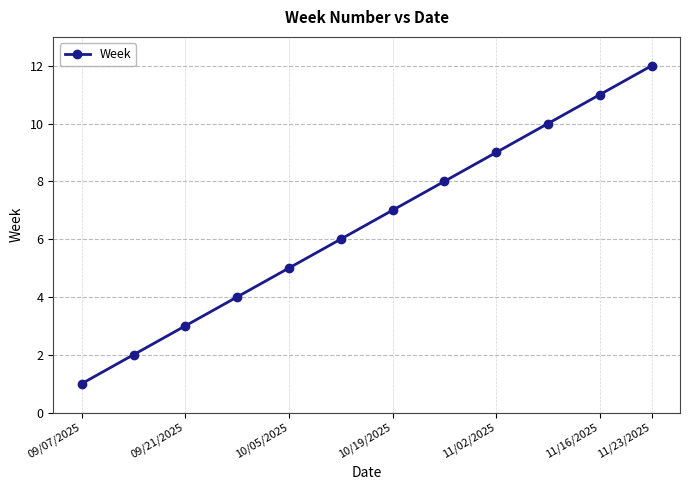

True or false: the data has more than 1 interior local peaks.

False